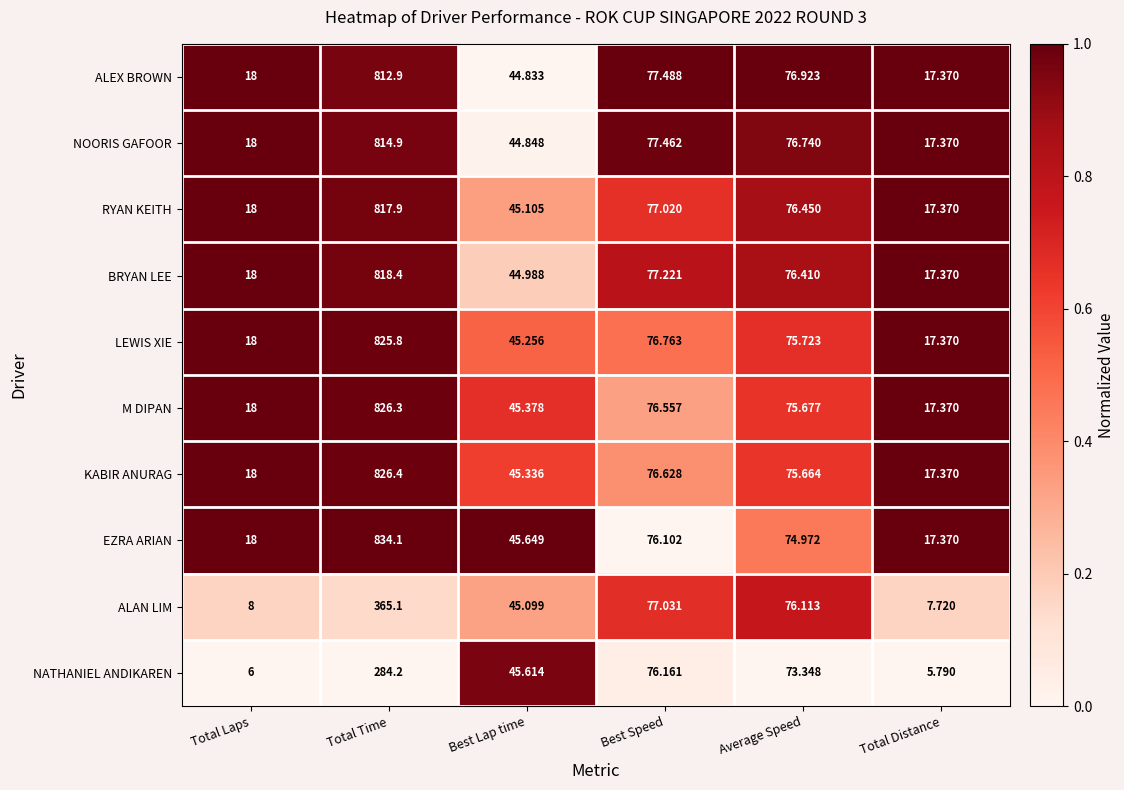

Which series has the largest range (max minus min)?

EZRA ARIAN